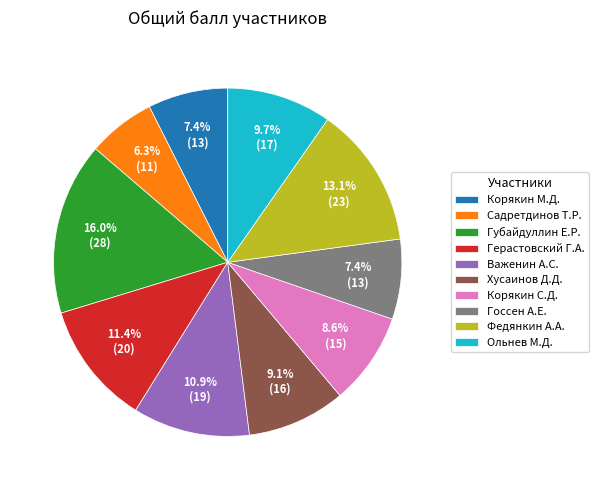

Count the number of slices in the pie.

10